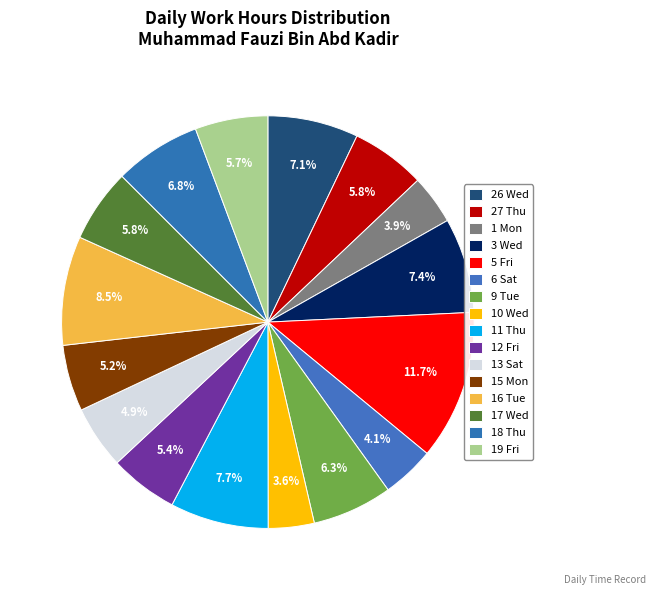

How many segments does this pie chart have?

16